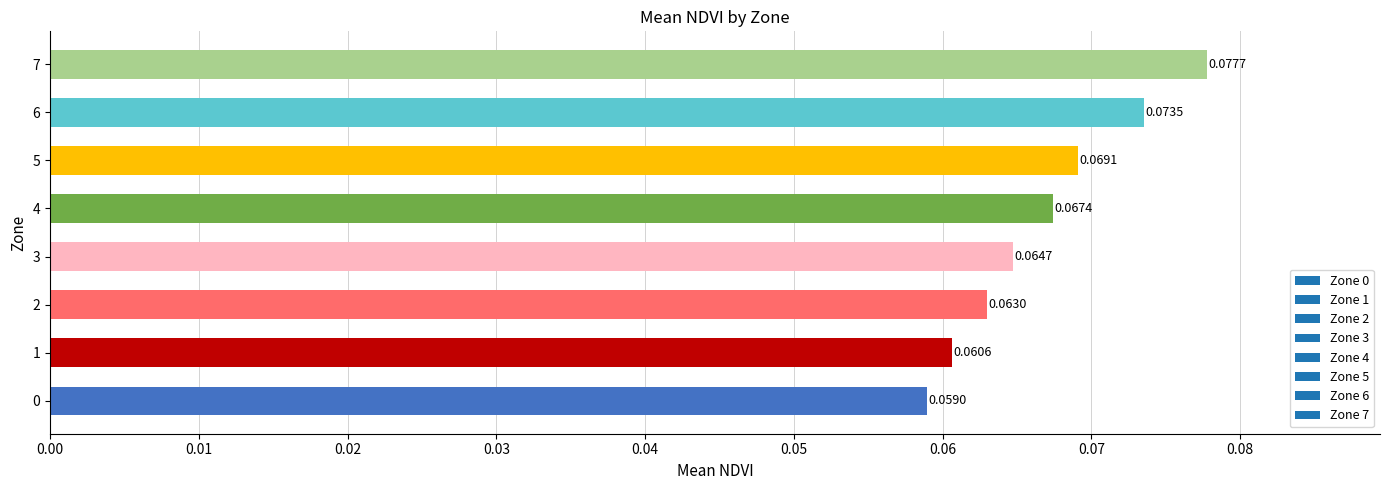

How many categories are shown in the chart?

8